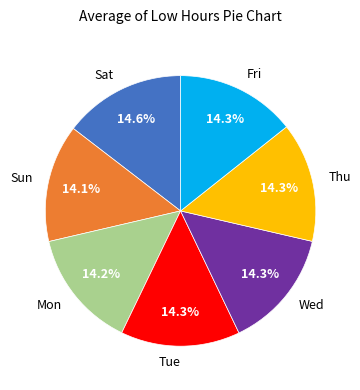

What is the ratio of the value at Tue to the value at Thu?

1.0